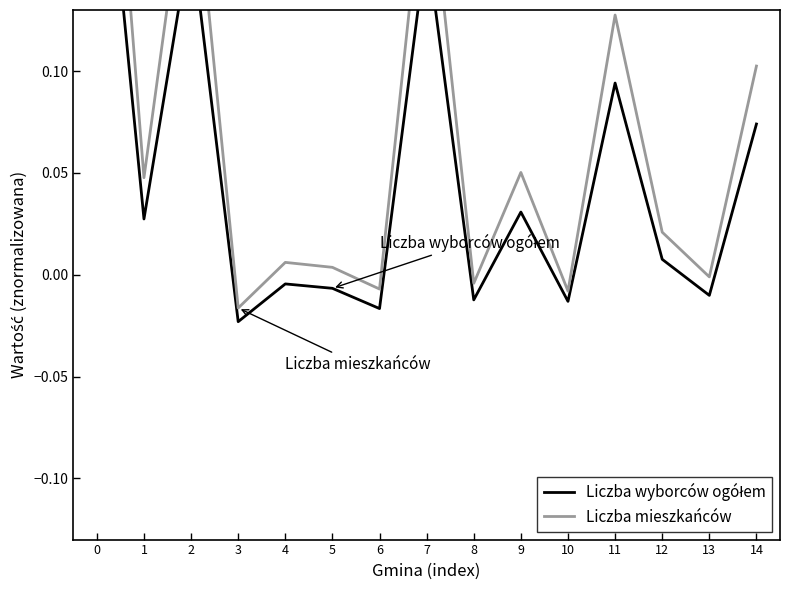

True or false: Liczba wyborców ogółem and Liczba mieszkańców intersect in this chart.

False